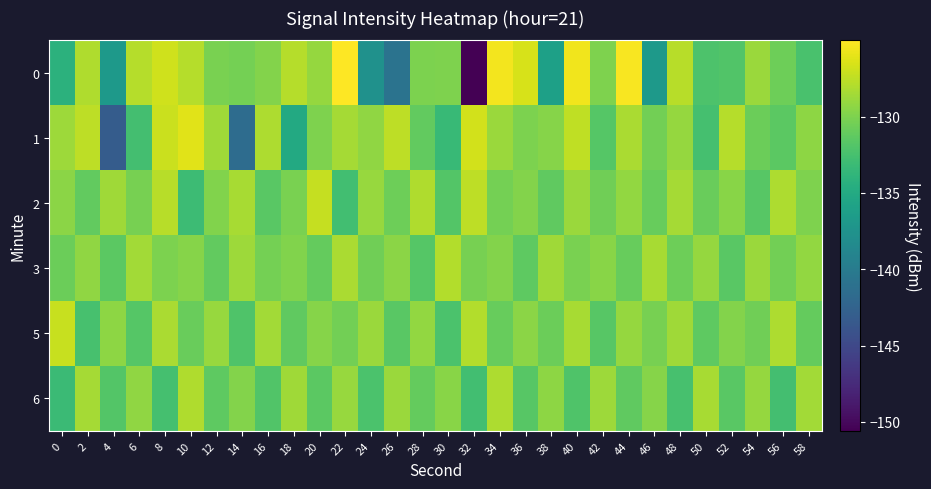

Reading left to right, what are all the values shown in this chart?

0: 0=-134.2	2=-128.0	4=-136.8	6=-127.8	8=-126.8	10=-127.8	12=-130.2	14=-130.3	16=-129.7	18=-127.9	20=-129.0	22=-125.0	24=-137.7	26=-140.9	28=-130.0	30=-129.9	32=-150.6	34=-125.5	36=-126.6	38=-136.0	40=-125.5	42=-130.0	44=-125.2	46=-136.8	48=-127.7	50=-132.1	52=-132.0	54=-128.8	56=-130.6	58=-132.4
1: 0=-128.8	2=-127.6	4=-143.2	6=-132.6	8=-127.1	10=-126.1	12=-128.6	14=-141.5	16=-128.2	18=-135.0	20=-130.0	22=-128.5	24=-129.3	26=-127.6	28=-131.2	30=-133.4	32=-126.8	34=-128.9	36=-130.1	38=-129.7	40=-127.5	42=-131.8	44=-128.3	46=-130.5	48=-129.1	50=-132.6	52=-127.9	54=-130.8	56=-131.5	58=-129.4
2: 0=-129.5	2=-131.2	4=-128.7	6=-130.3	8=-127.8	10=-133.1	12=-129.9	14=-128.4	16=-131.6	18=-130.2	20=-127.3	22=-132.8	24=-129.0	26=-130.7	28=-128.1	30=-131.9	32=-127.6	34=-130.4	36=-129.8	38=-131.3	40=-128.9	42=-130.6	44=-129.2	46=-131.0	48=-128.5	50=-130.9	52=-129.6	54=-131.7	56=-128.2	58=-130.0
3: 0=-130.8	2=-129.3	4=-131.5	6=-128.6	8=-130.1	10=-129.7	12=-131.2	14=-128.8	16=-130.4	18=-129.9	20=-131.1	22=-128.3	24=-130.6	26=-129.5	28=-131.8	30=-128.0	32=-130.3	34=-129.8	36=-131.4	38=-128.7	40=-130.2	42=-129.6	44=-131.0	46=-128.4	48=-130.7	50=-129.1	52=-131.6	54=-128.9	56=-130.5	58=-129.2
5: 0=-127.2	2=-132.5	4=-129.4	6=-131.8	8=-128.3	10=-130.9	12=-129.0	14=-132.1	16=-128.6	18=-131.3	20=-129.7	22=-130.5	24=-128.9	26=-131.6	28=-129.2	30=-132.3	32=-128.0	34=-131.0	36=-129.5	38=-130.8	40=-128.4	42=-131.7	44=-129.1	46=-130.3	48=-128.7	50=-131.4	52=-129.8	54=-130.6	56=-128.2	58=-131.1
6: 0=-133.2	2=-128.5	4=-131.9	6=-129.3	8=-132.6	10=-128.1	12=-131.4	14=-129.8	16=-132.0	18=-128.7	20=-131.5	22=-129.0	24=-132.3	26=-128.9	28=-131.1	30=-129.6	32=-132.8	34=-128.2	36=-131.7	38=-129.4	40=-132.1	42=-128.8	44=-131.3	46=-129.7	48=-132.5	50=-128.4	52=-131.6	54=-129.1	56=-132.7	58=-128.6